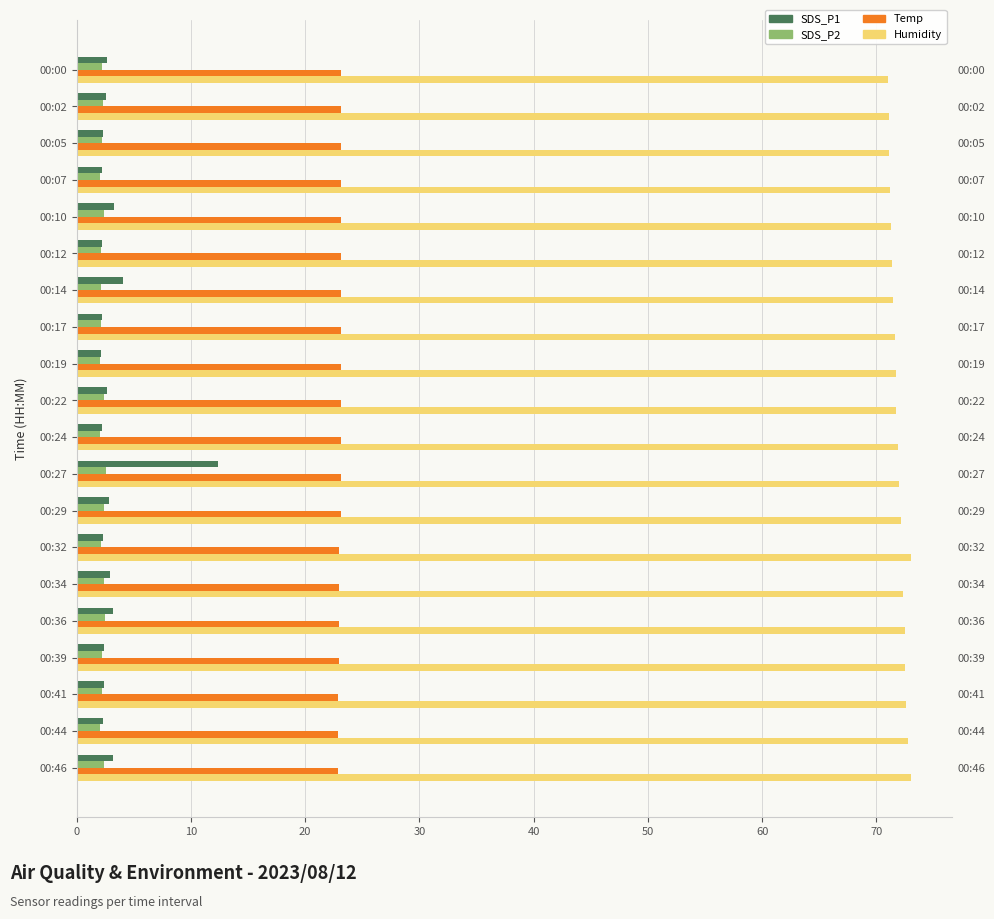

Is it true that Humidity equals 23.2 at 00:14?

False